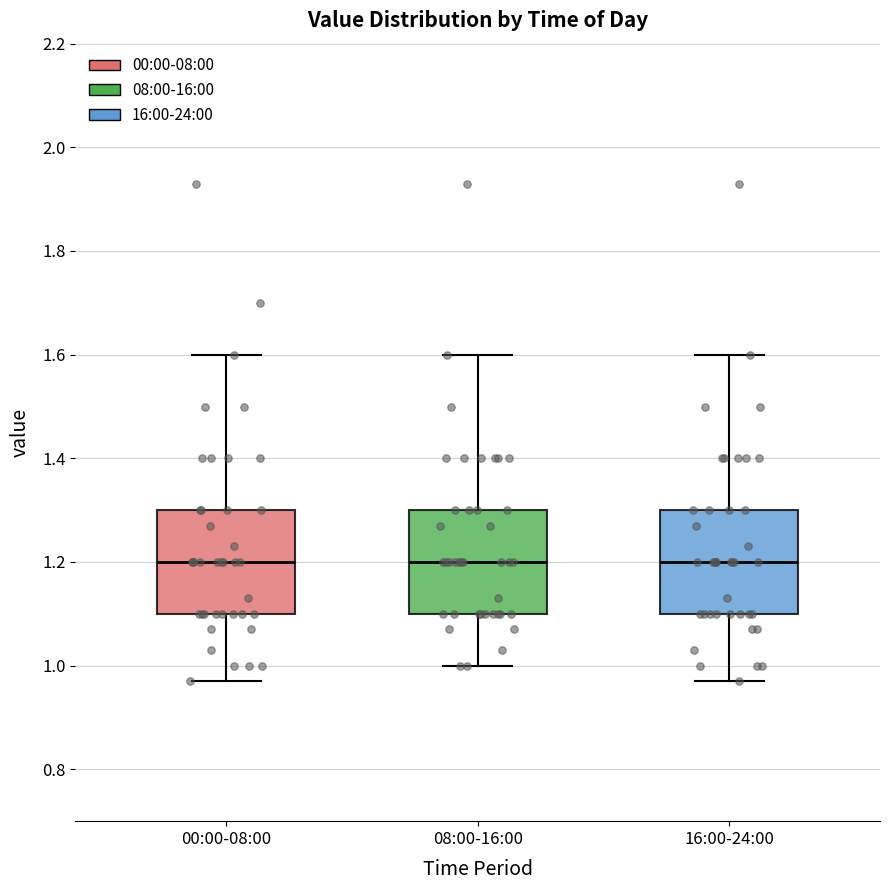

Where does the lower whisker of the box for 16:00-24:00 end on the y-axis? The values are not printed on the chart, so give them approximately, as read against the axis.

0.98